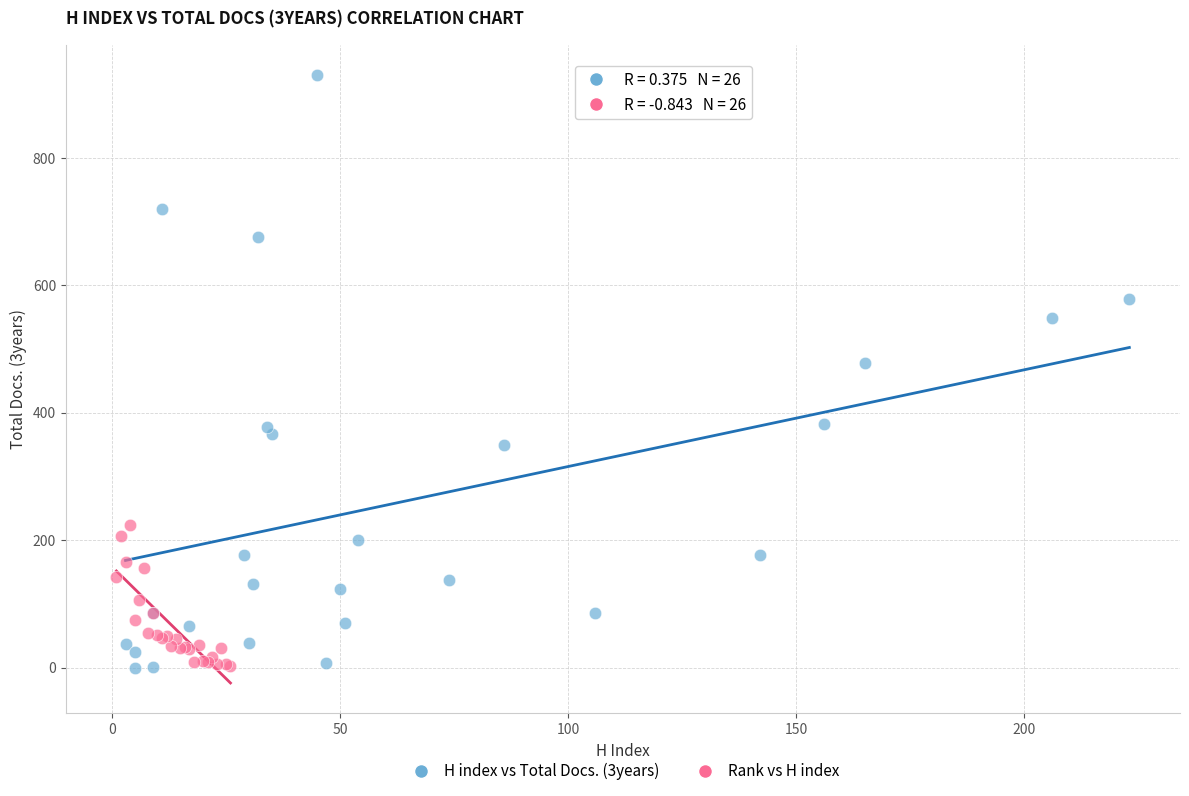

Which series has the widest spread of Y values?

H index vs Total Docs. (3years)